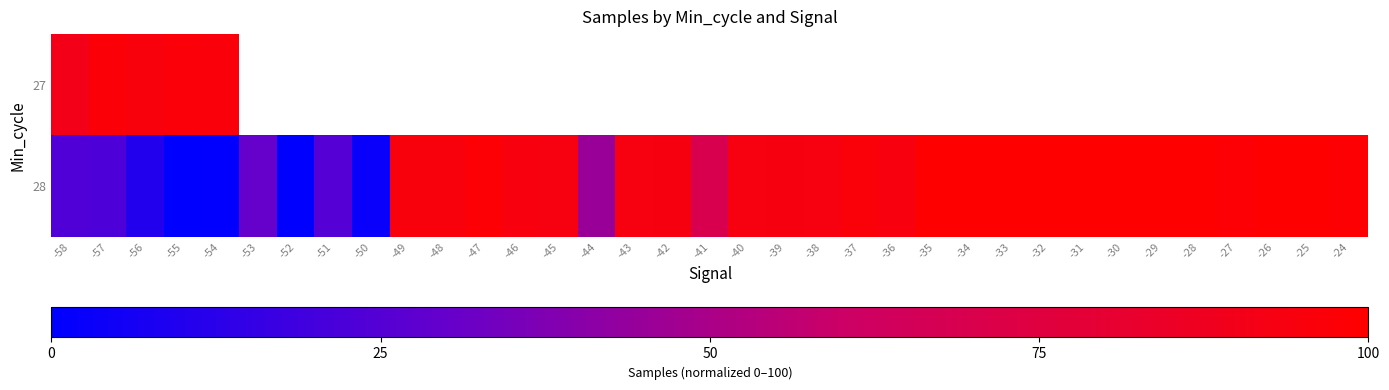

At which label does 28 reach its minimum?

-55